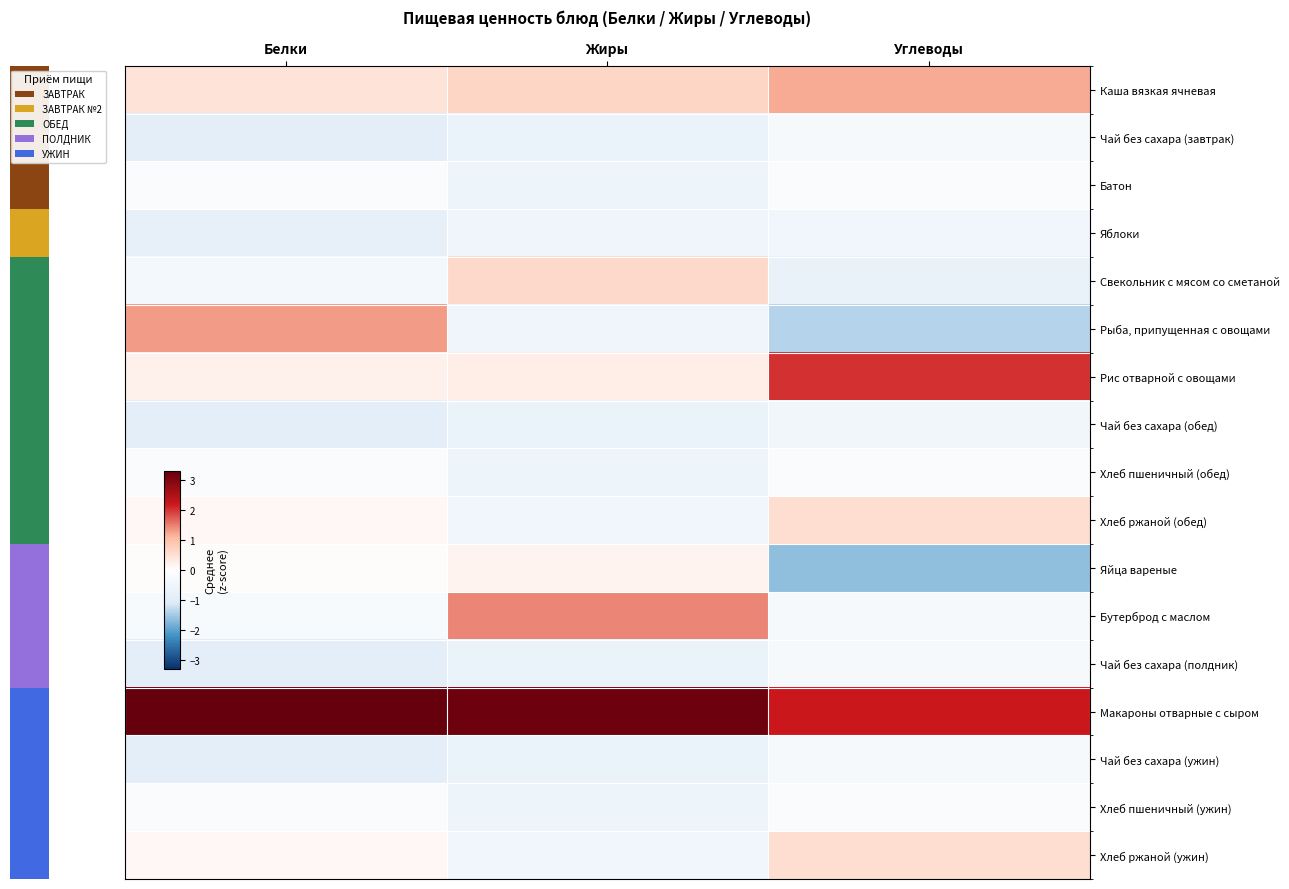

Which series has the largest total across all categories?

Макароны отварные с сыром